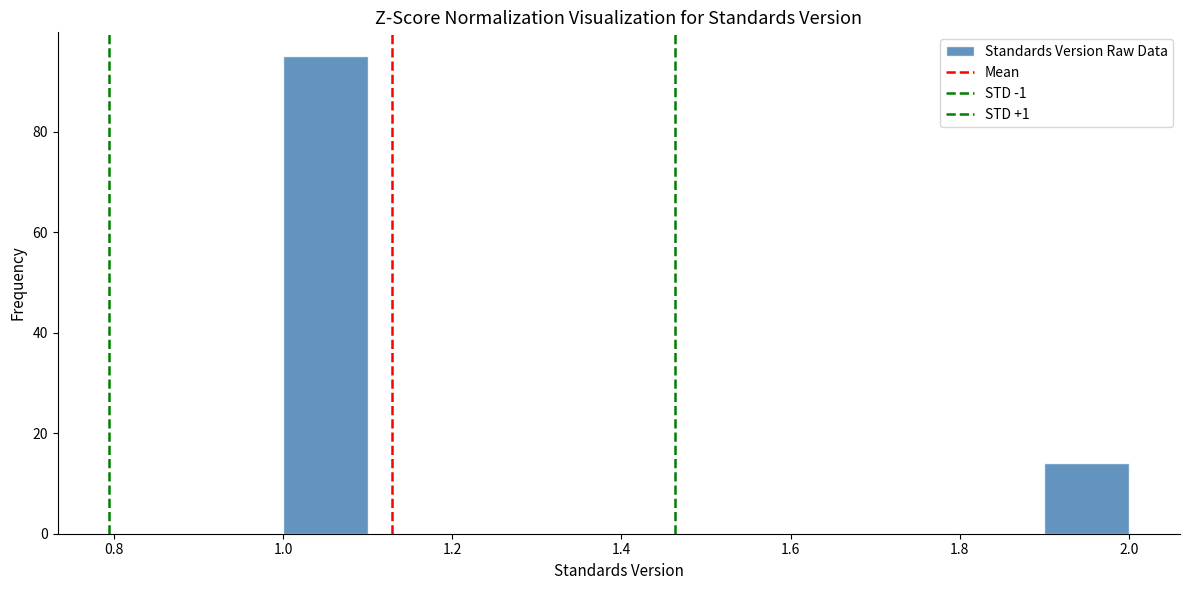

Reading left to right, transcribe this chart: for each bar, give the range it covers on the x-axis and its height. The values are not printed on the chart, so give them approximately, as read against the axis.

1.0 to 1.1: 96
1.1 to 1.2: 0
1.2 to 1.3: 0
1.3 to 1.4: 0
1.4 to 1.5: 0
1.5 to 1.6: 0
1.6 to 1.7: 0
1.7 to 1.8: 0
1.8 to 1.9: 0
1.9 to 2.0: 14